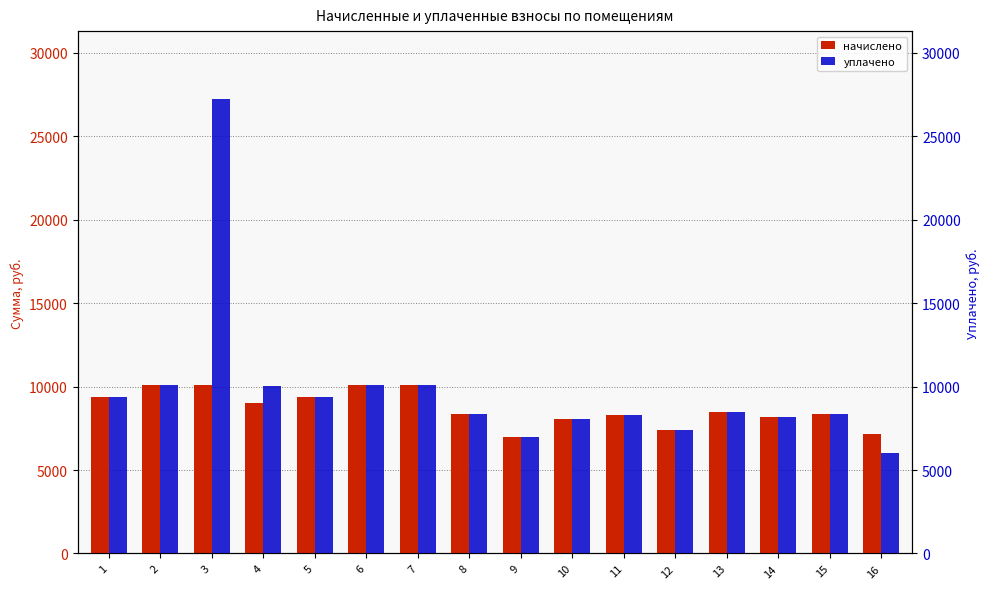

True or false: уплачено has a value of 3270.0 at 8.

False